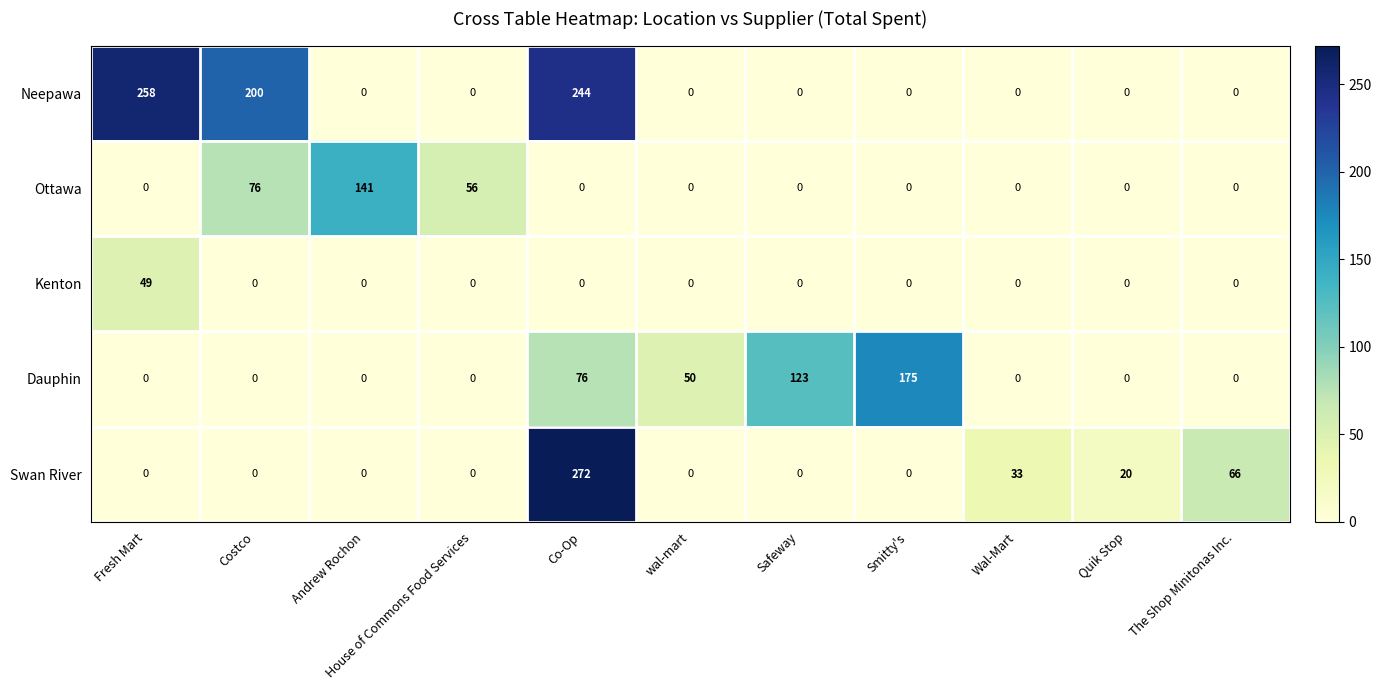

At which category is the sum across all series the highest?

Co-Op